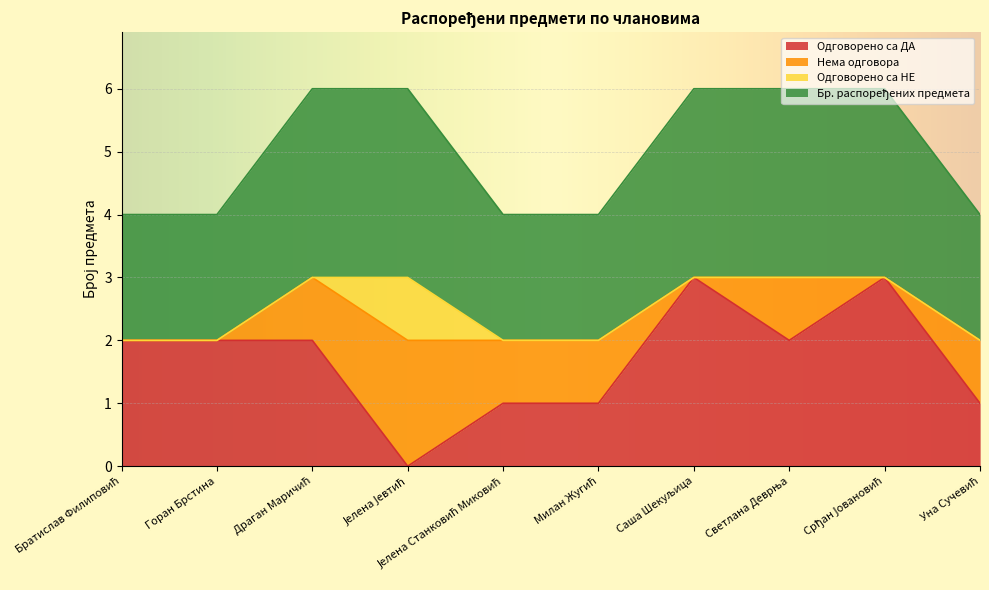

What is the highest value of the Одговорено са ДА series?

3